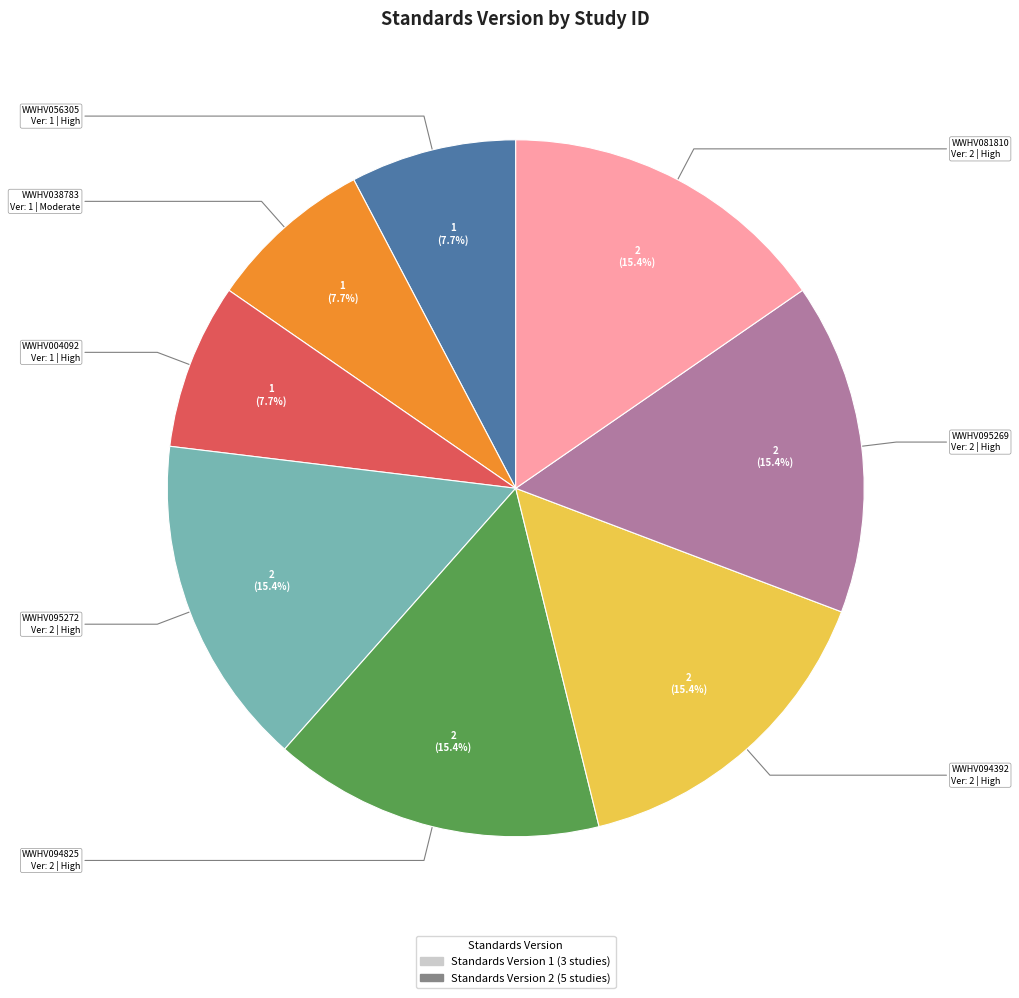

Does any single category account for the majority?

No